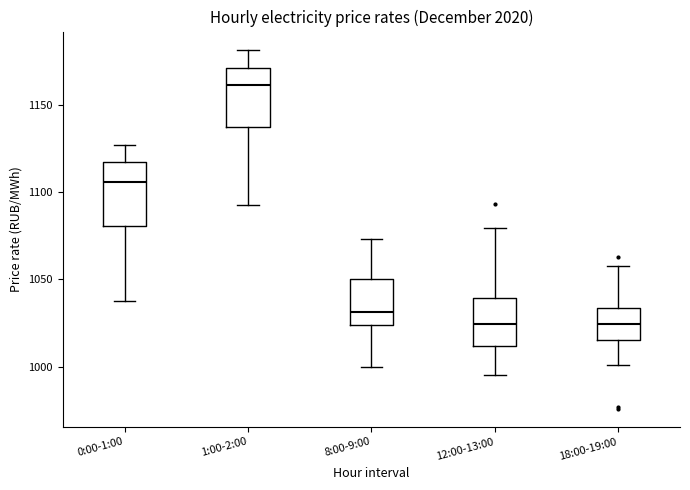

Where is the lower edge of the box for 1:00-2:00 on the y-axis? The values are not printed on the chart, so give them approximately, as read against the axis.

1135